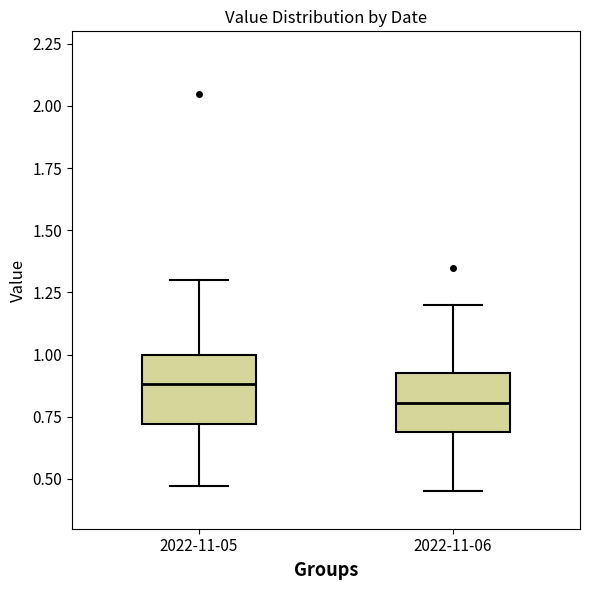

Reading left to right, read every box against the y-axis: the position of its median line, the range the box covers, and the ends of its whiskers. The values are not printed on the chart, so give them approximately, as read against the axis.

2022-11-05: median 0.90, box 0.70 to 1.00, whiskers 0.45 to 1.30
2022-11-06: median 0.80, box 0.70 to 0.95, whiskers 0.45 to 1.20